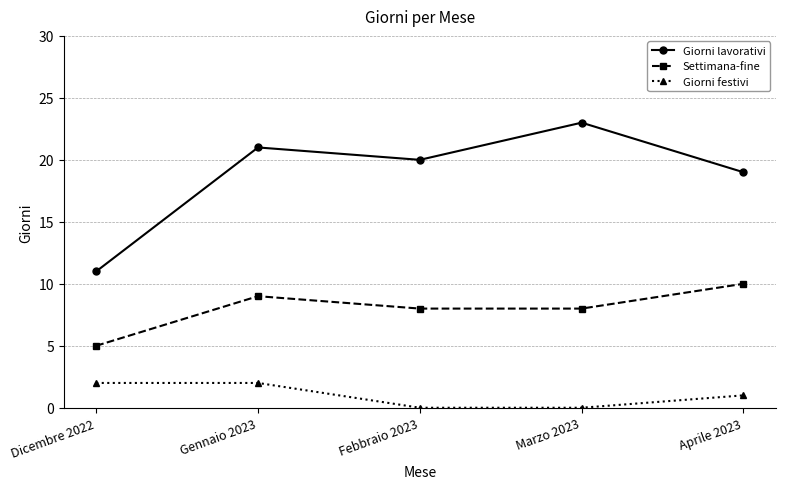

True or false: Giorni festivi and Giorni lavorativi intersect in this chart.

False